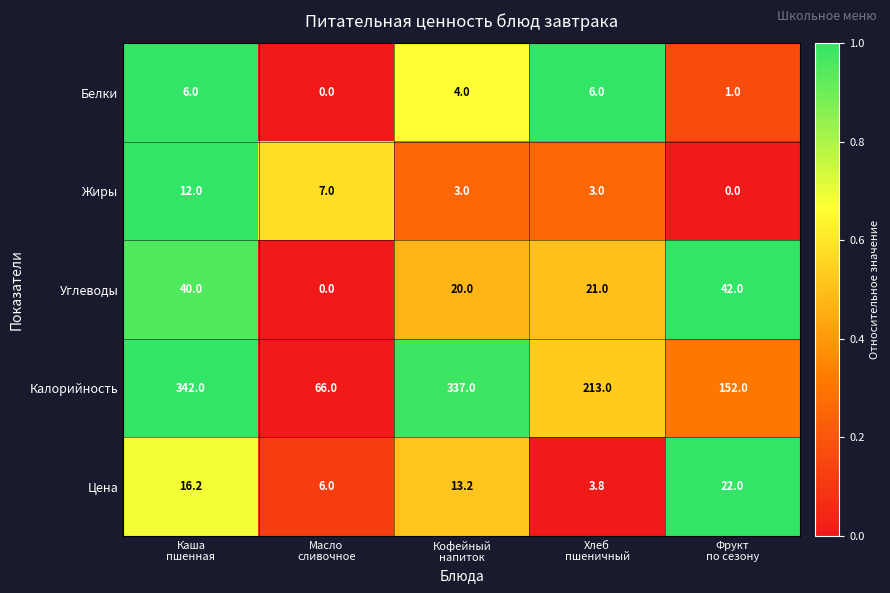

Reading left to right, extract all data points from this chart.

Белки: 6.0	0.0	4.0	6.0	1.0
Жиры: 12.0	7.0	3.0	3.0	0.0
Углеводы: 40.0	0.0	20.0	21.0	42.0
Калорийность: 342.0	66.0	337.0	213.0	152.0
Цена: 16.2	6.0	13.2	3.8	22.0